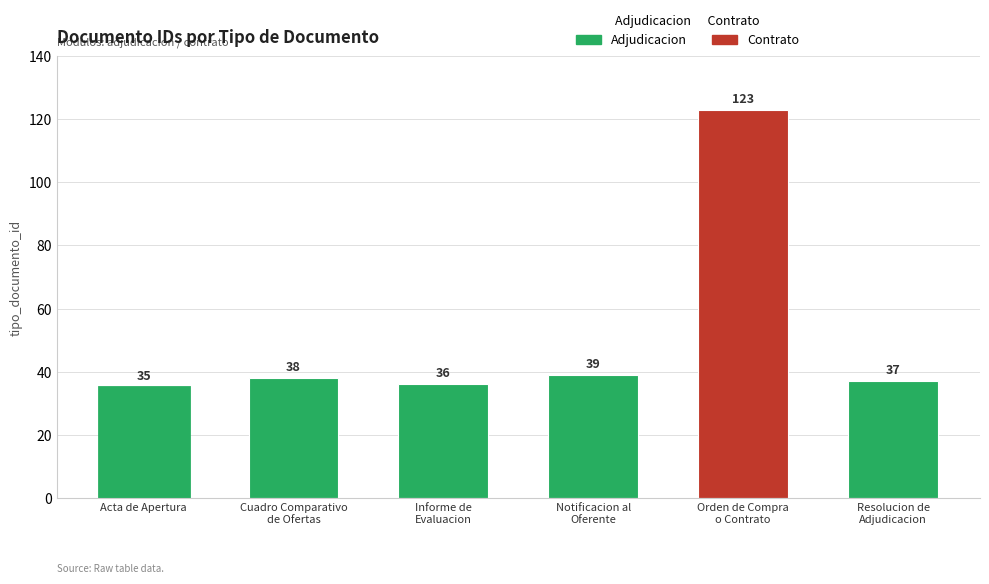

Are the bars horizontal?

No